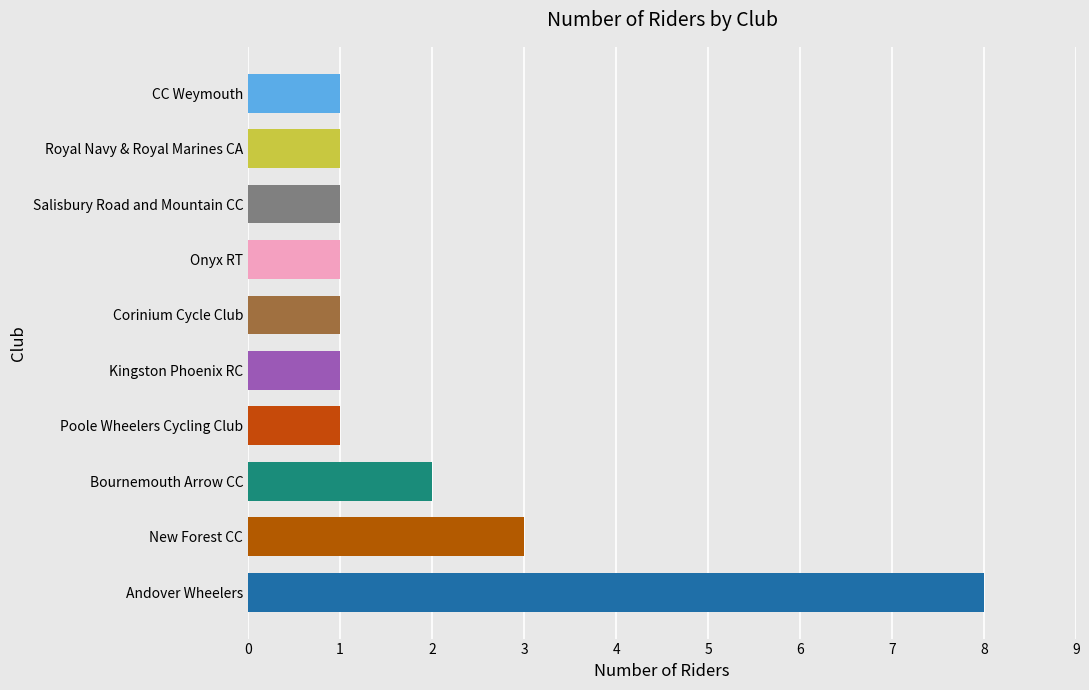

At which label is the value closest to 4?

New Forest CC